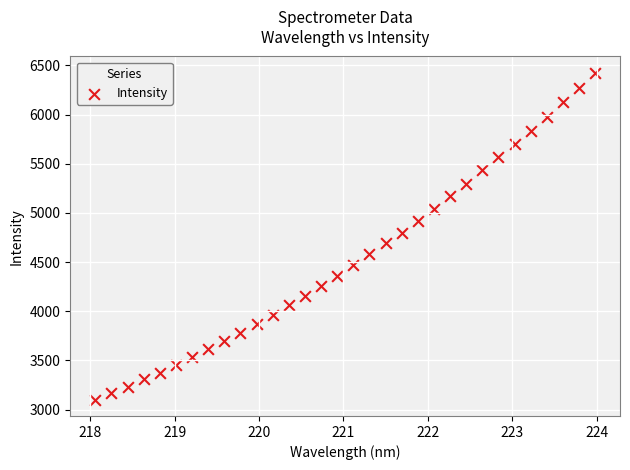

What is the range of X values (max minus min)?

5.9